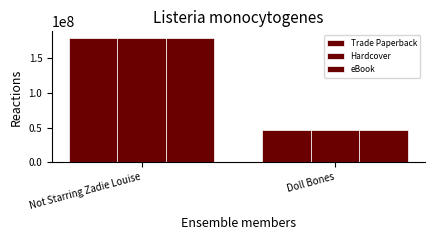

How many values in the Hardcover series are below 179677909?

1